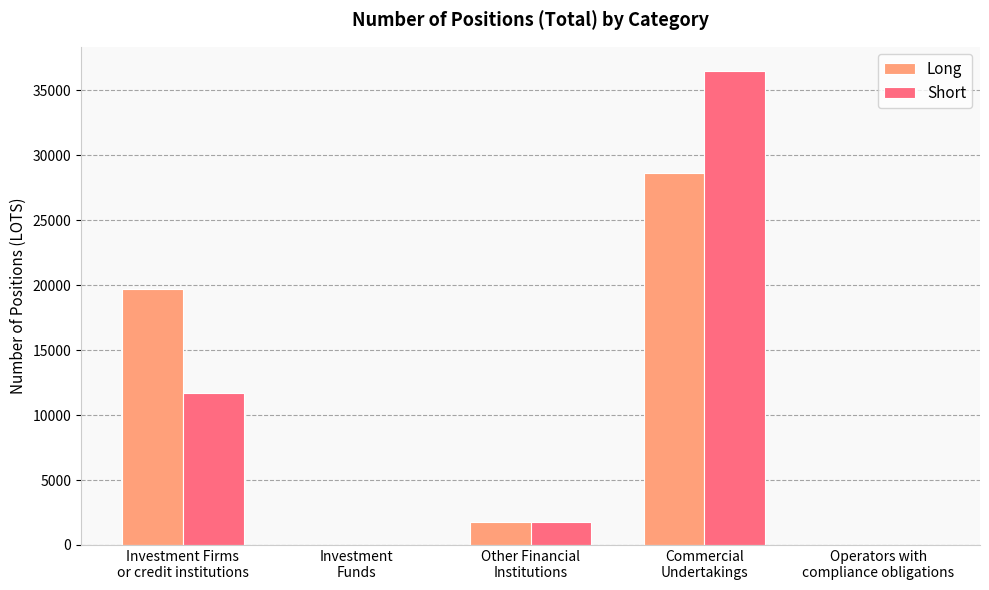

What is the maximum value for Long?

28607.9